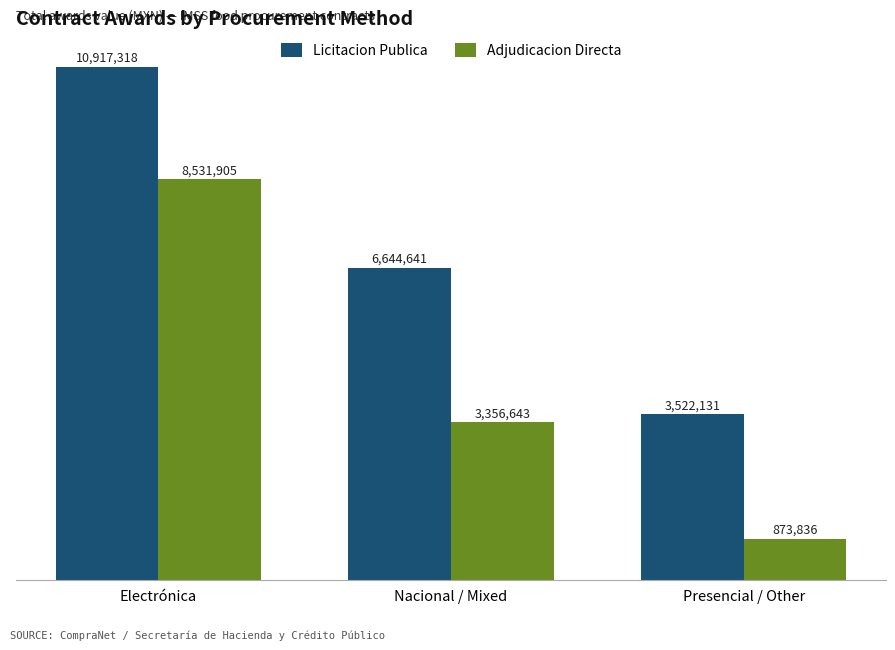

What is the value of the Licitacion Publica bar at the 2nd from the left?

6644641.0